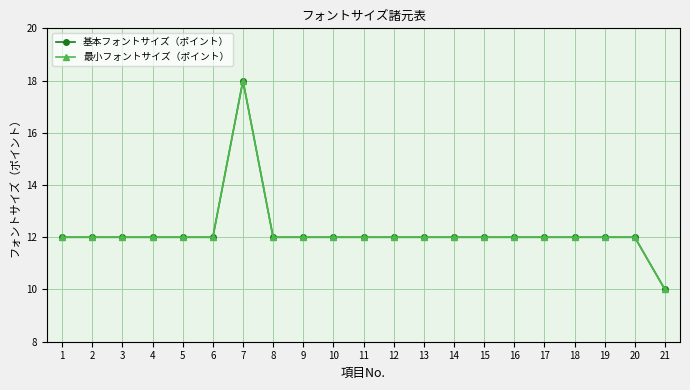

Does the chart have visible grid lines?

Yes